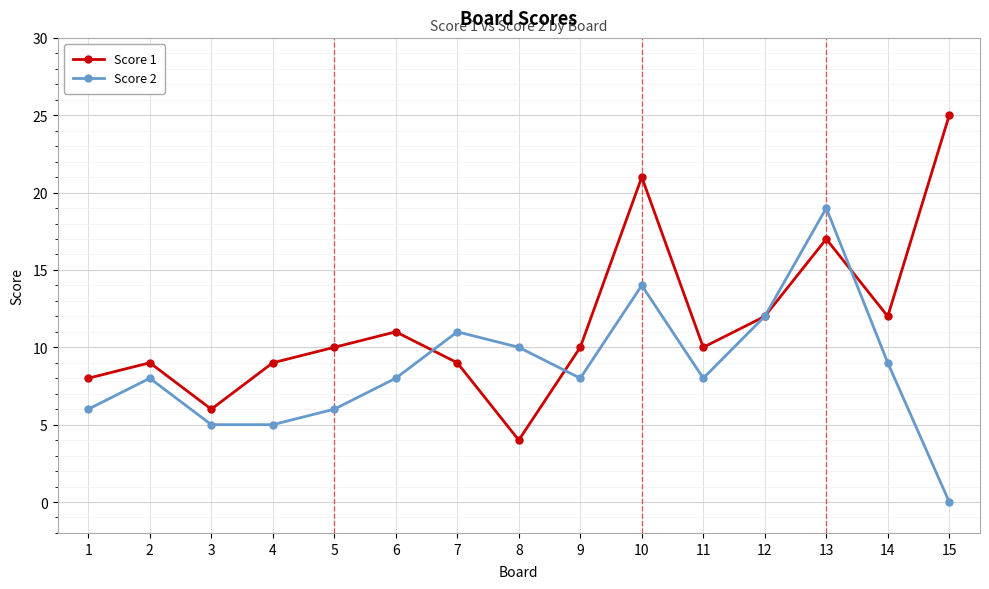

What is the total value across all series at 3?

11